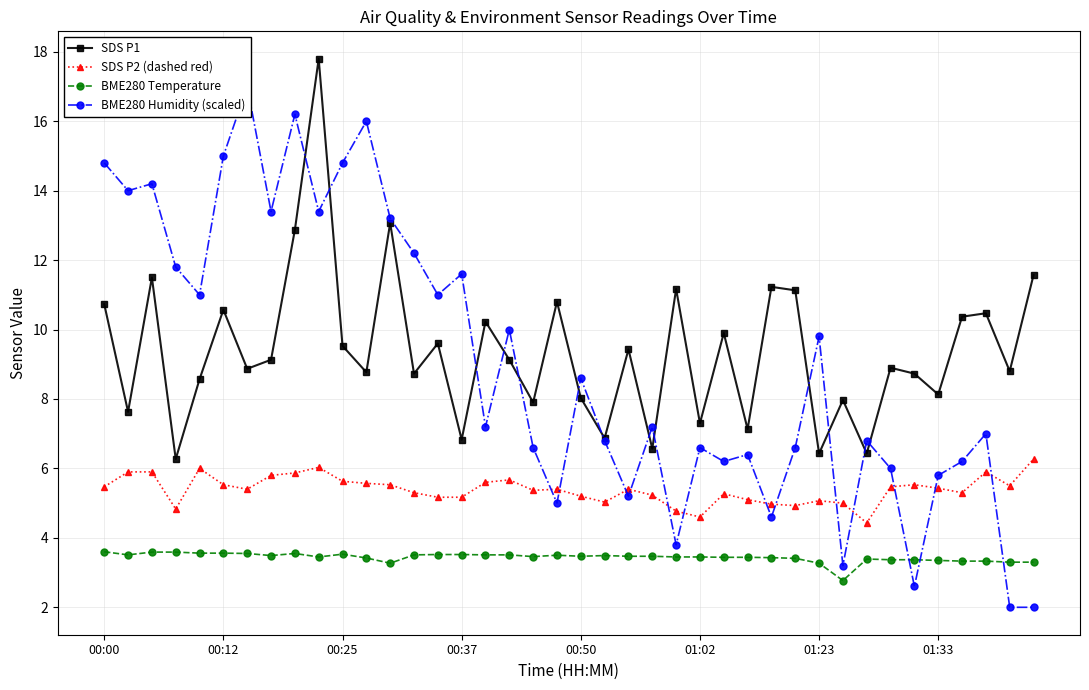

What is the difference between the second highest and minimum values in the BME280 Temperature series?

0.8